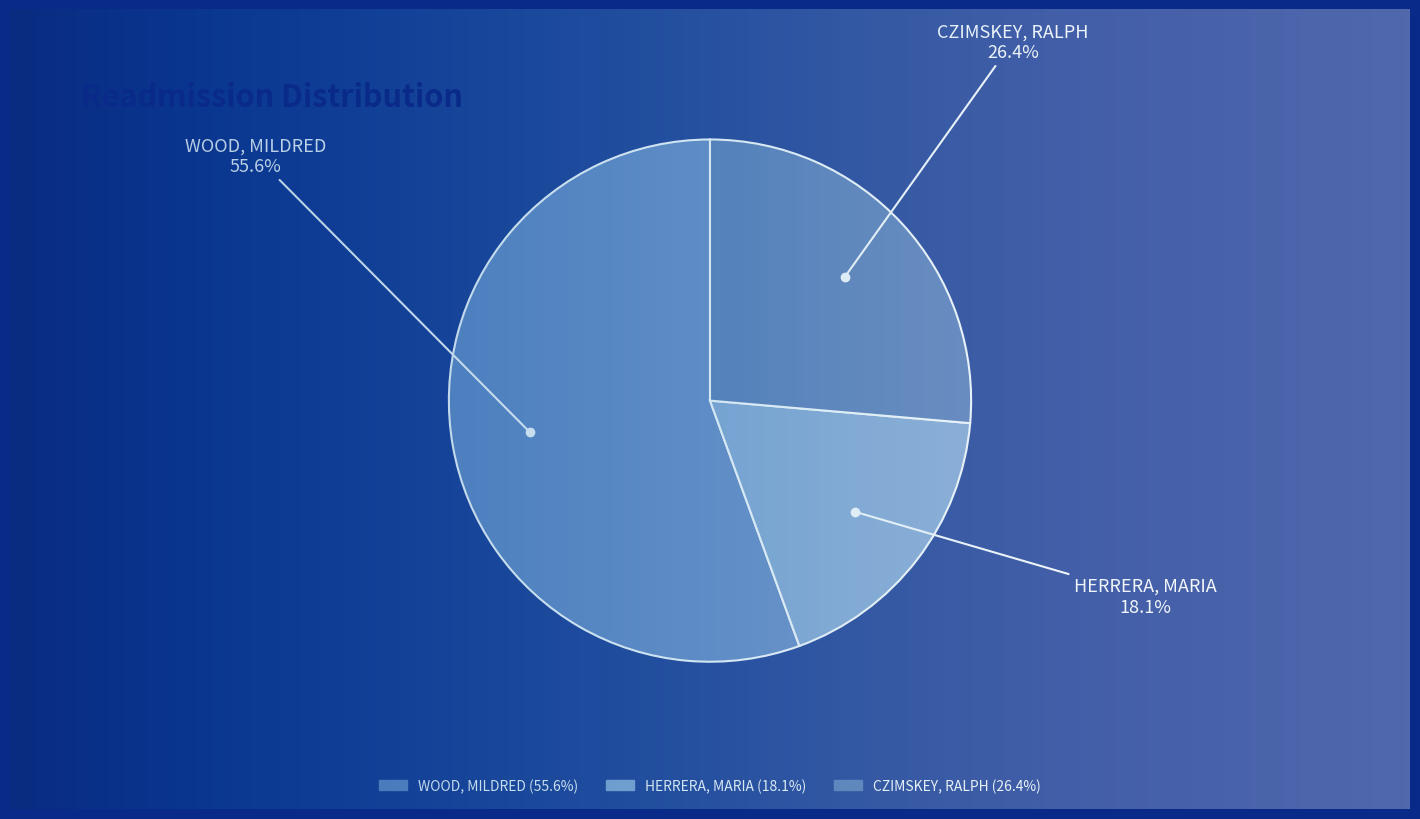

Count the number of slices in the pie.

3